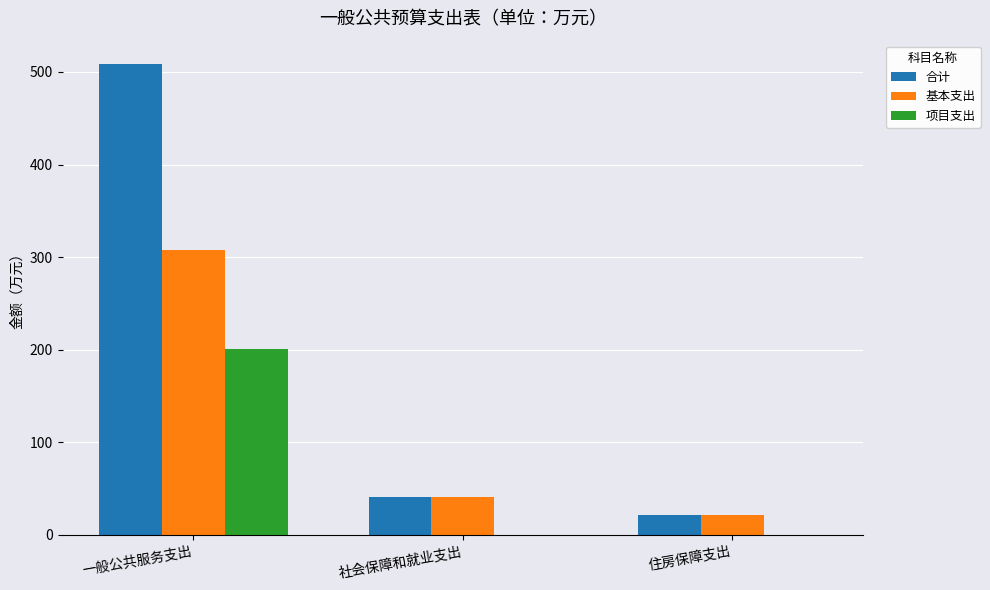

Which series has the largest total across all categories?

合计